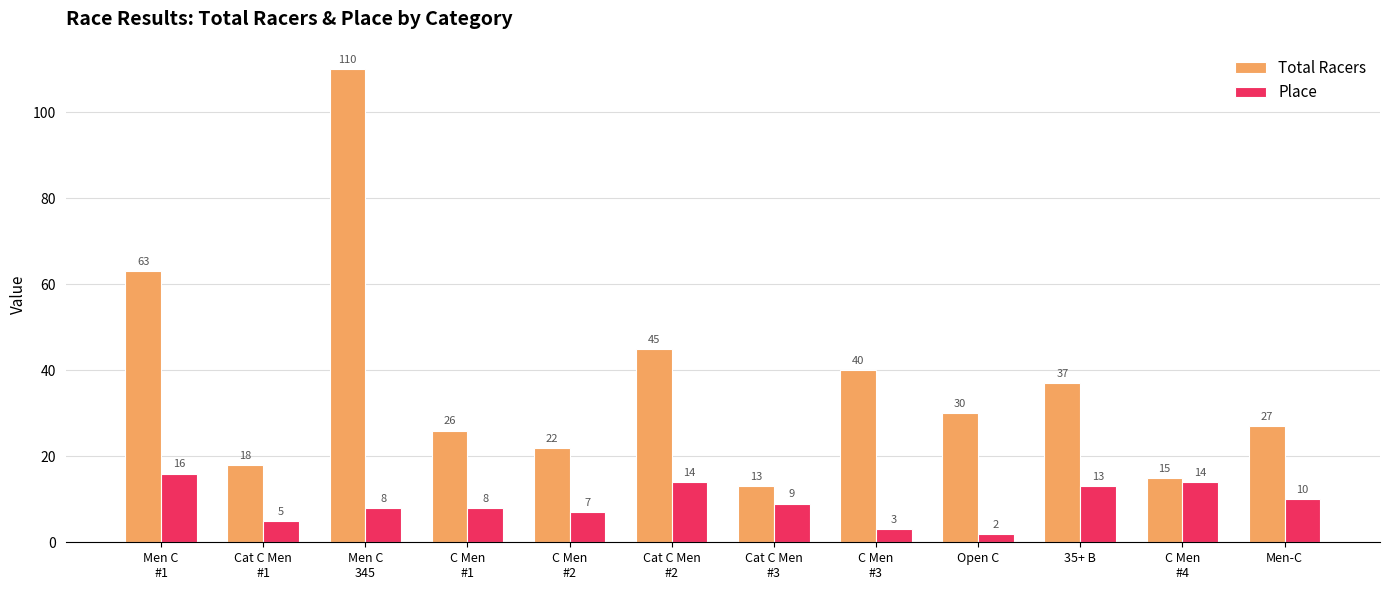

Are the bars grouped side by side (vs. stacked)?

Yes